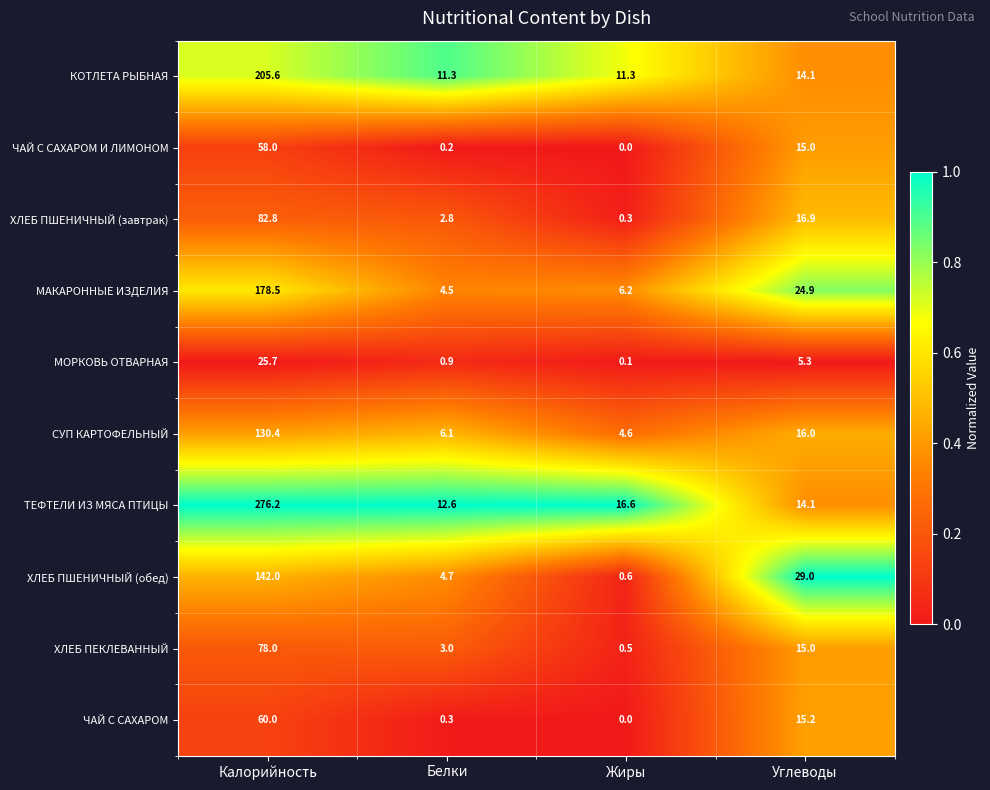

Which category has the highest value across all series?

Калорийность